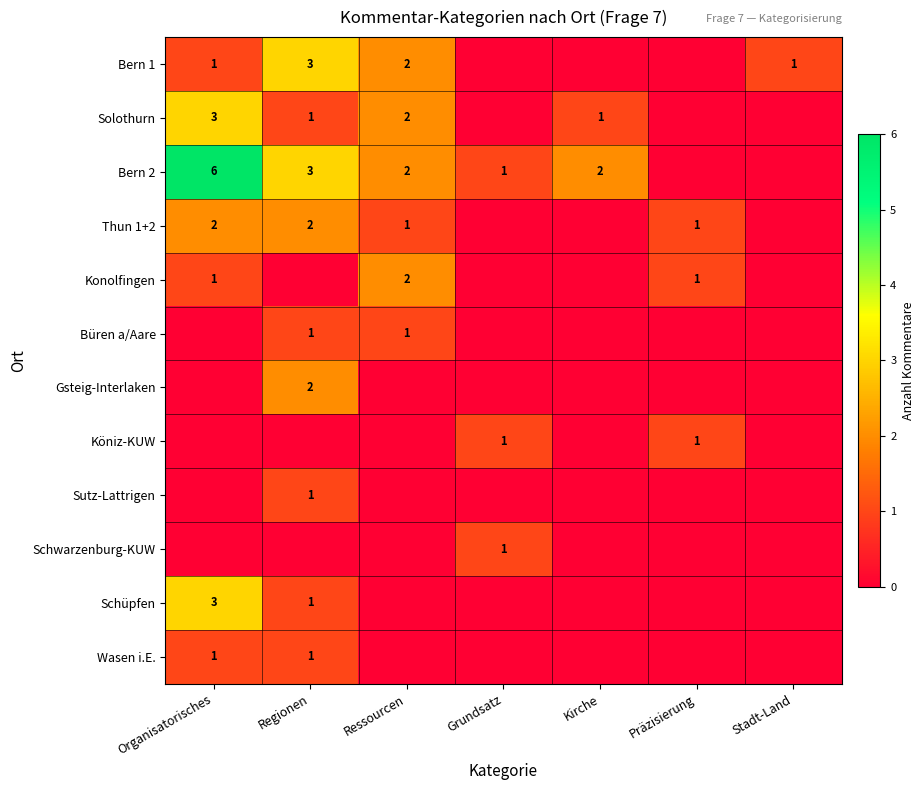

True or false: Bern 1 has a value of 2 at Ressourcen.

True